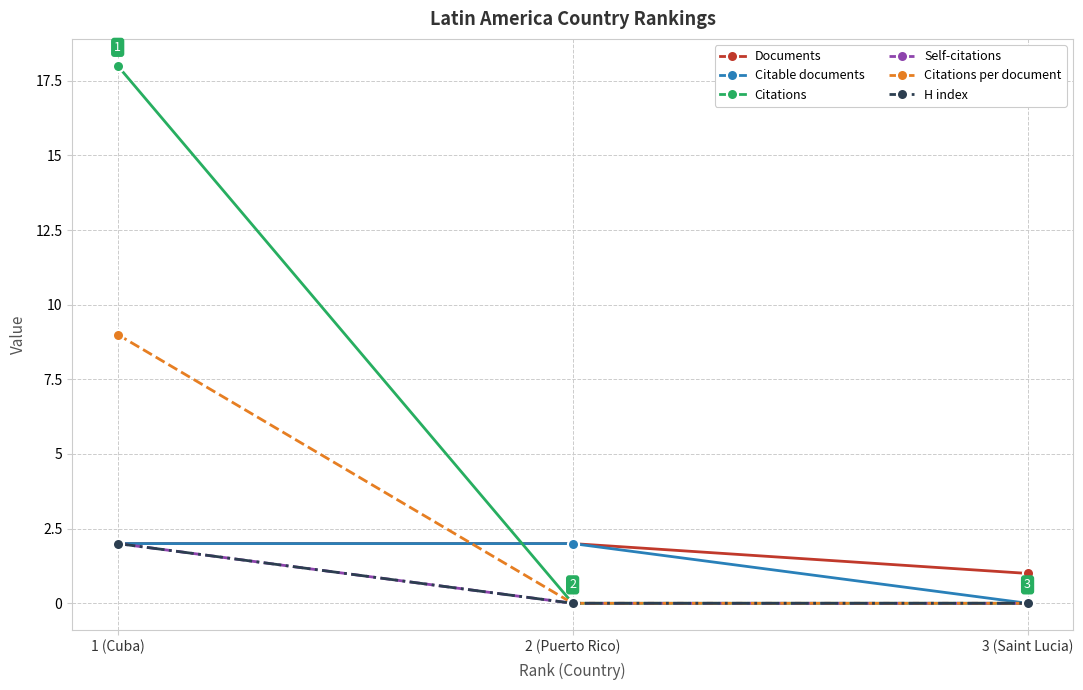

Is it true that H index equals 2 at 1 (Cuba)?

True